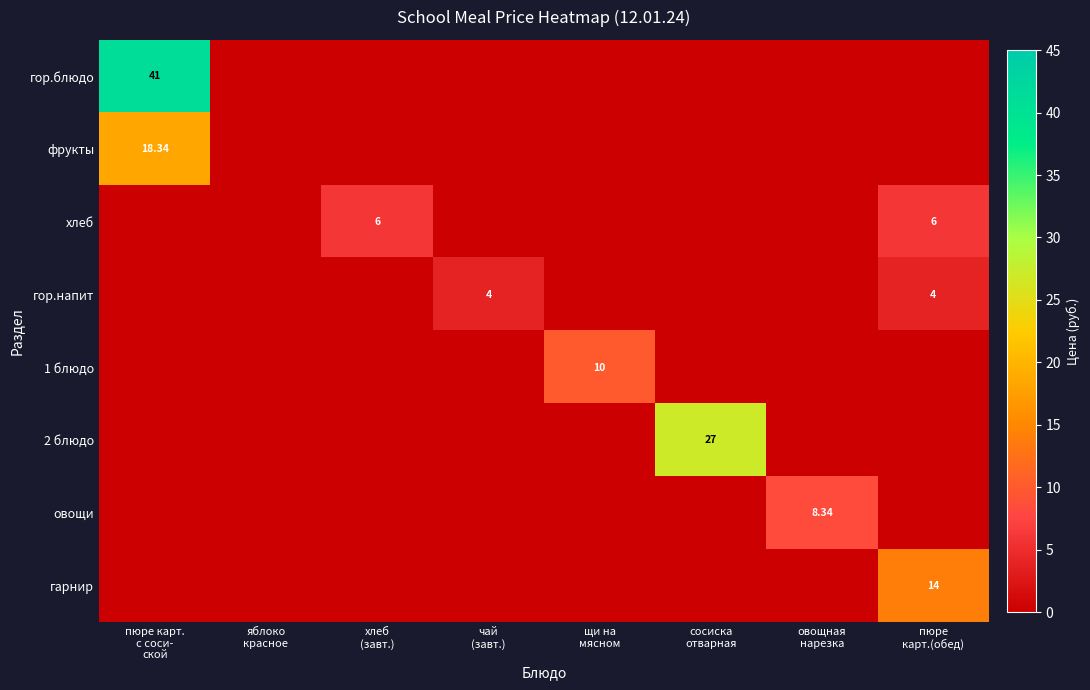

Between пюре карт. с соси- ской and чай (завт.), which series saw the biggest shift?

гор.блюдо